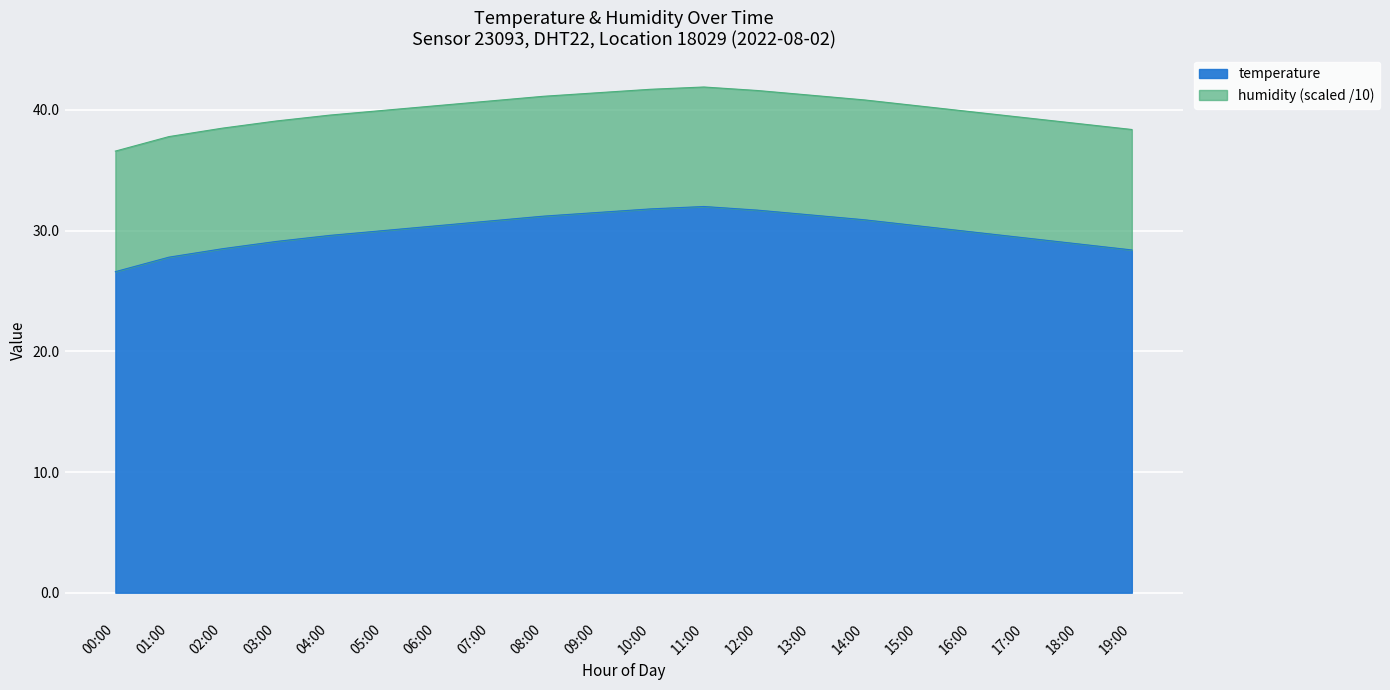

What is the average value?

30.0